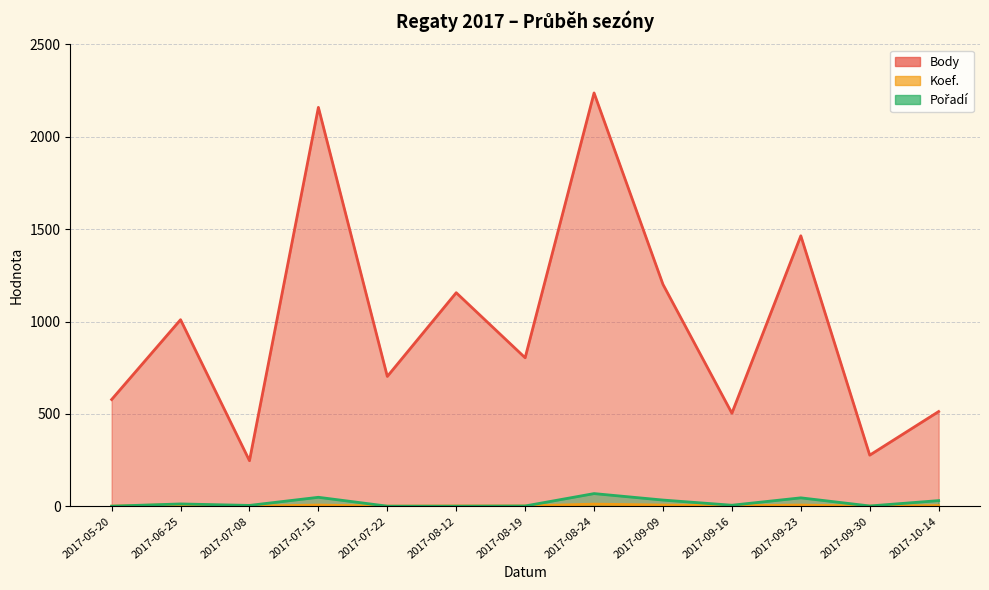

What is the maximum value shown in the chart?

2237